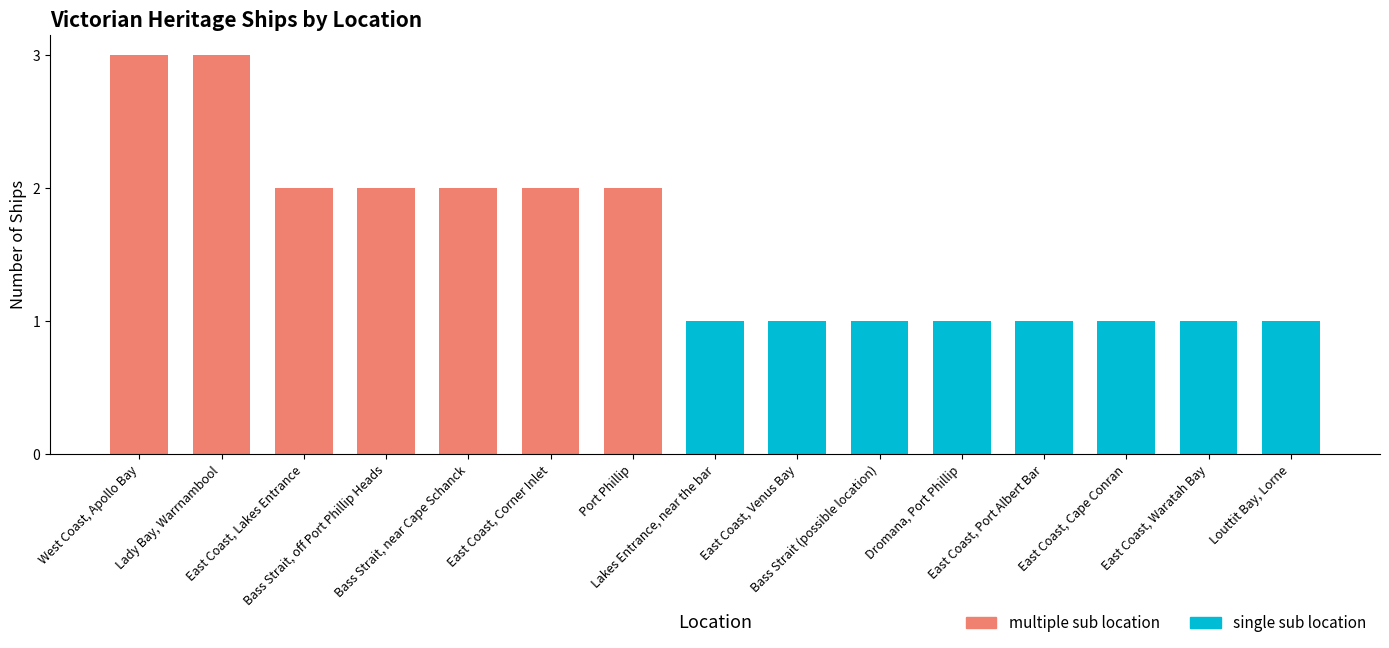

What is the value of the 8th bar from the left?

1